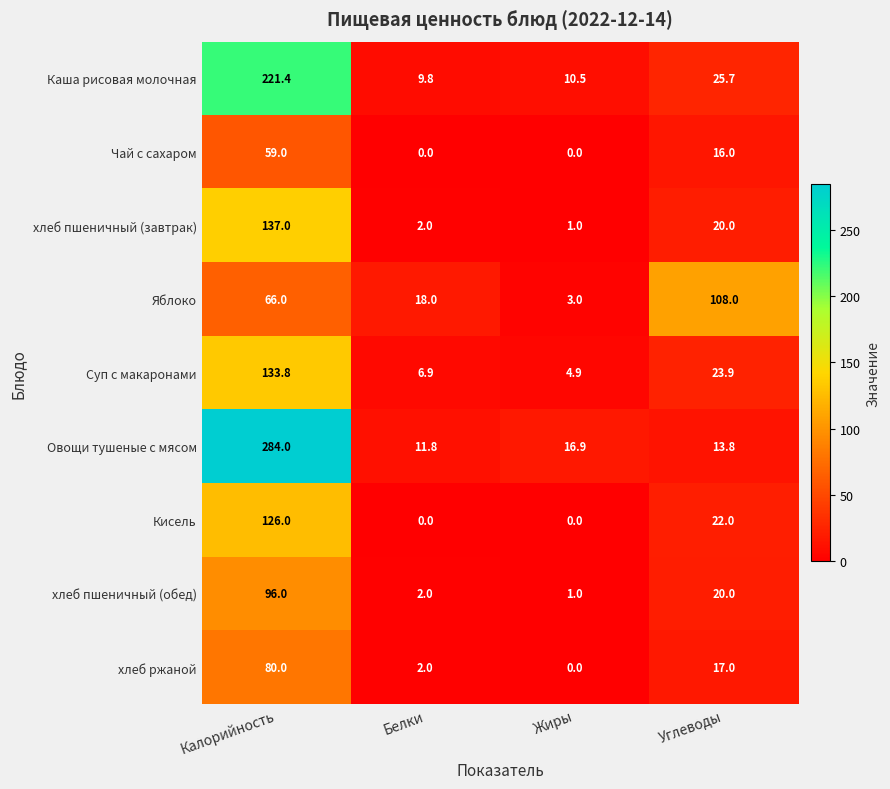

Is it true that Овощи тушеные с мясом equals 399.1 at Калорийность?

False